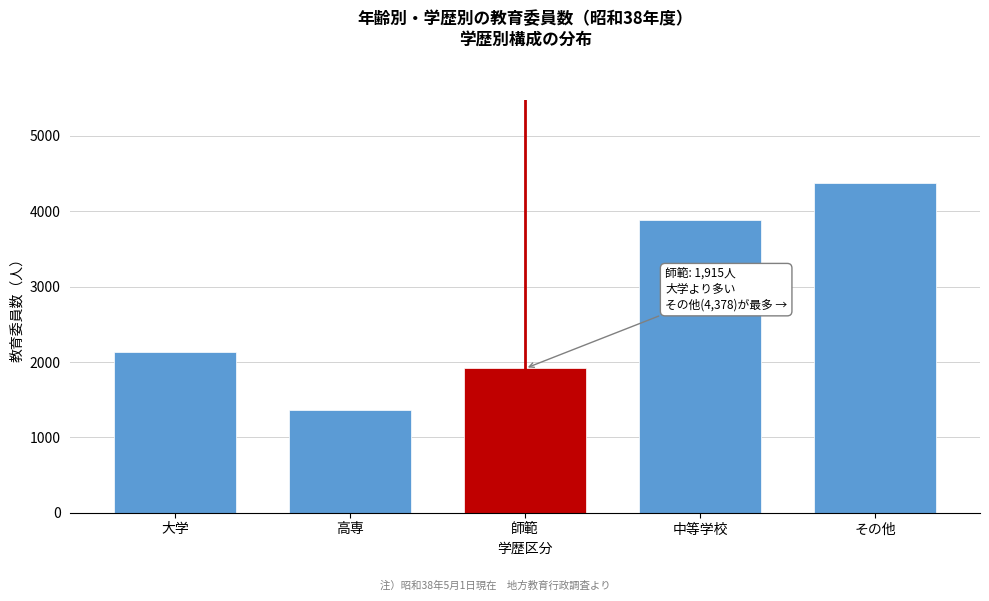

Reading left to right, list all the values displayed in this chart.

2138	1358	1915	3889	4378